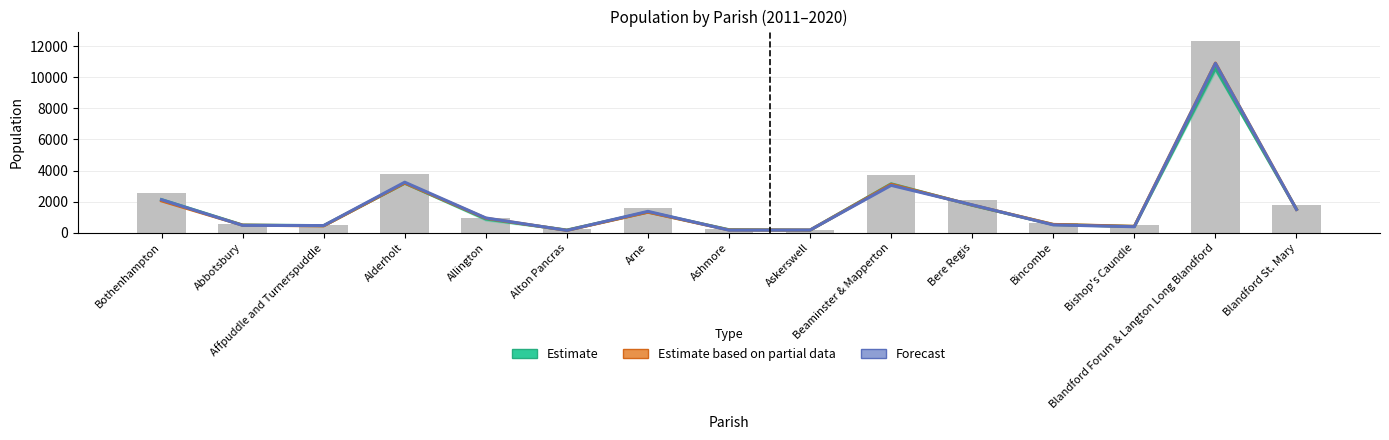

How many data points in Forecast are less than 943?

7